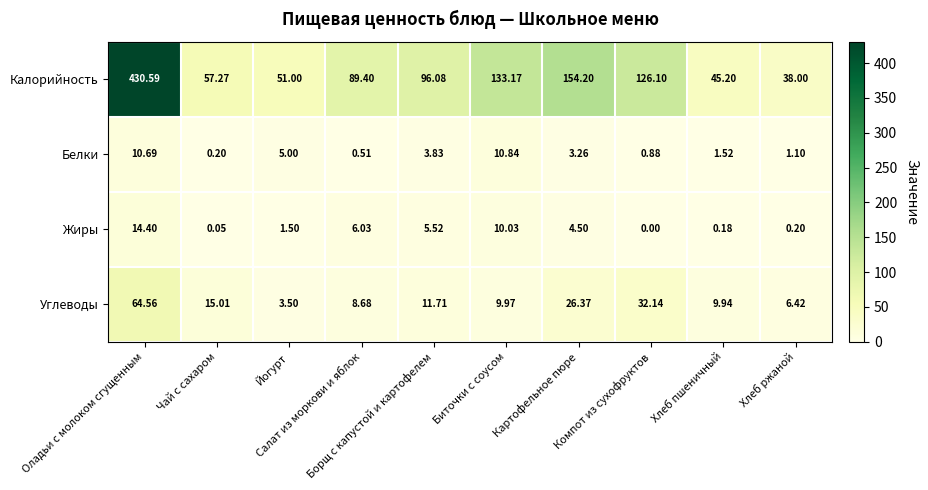

What is the total value across all series at Хлеб пшеничный?

56.8